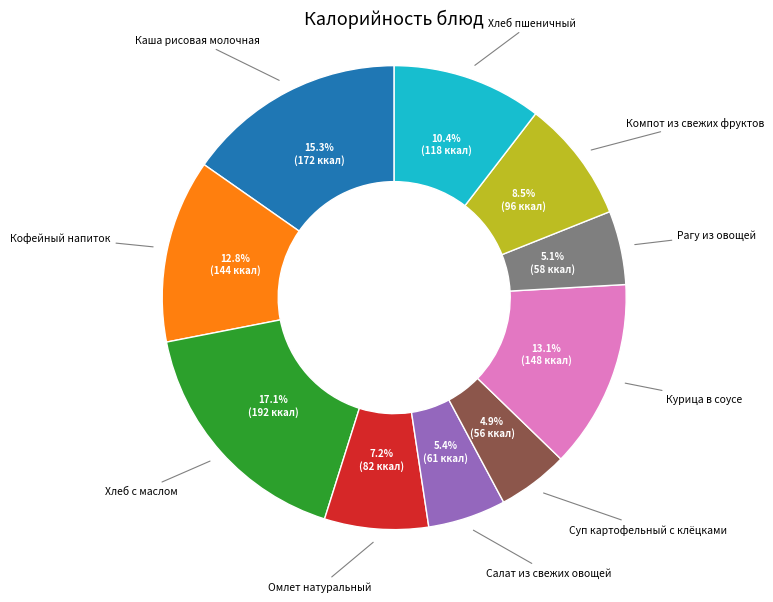

Is there a majority slice in this chart?

No